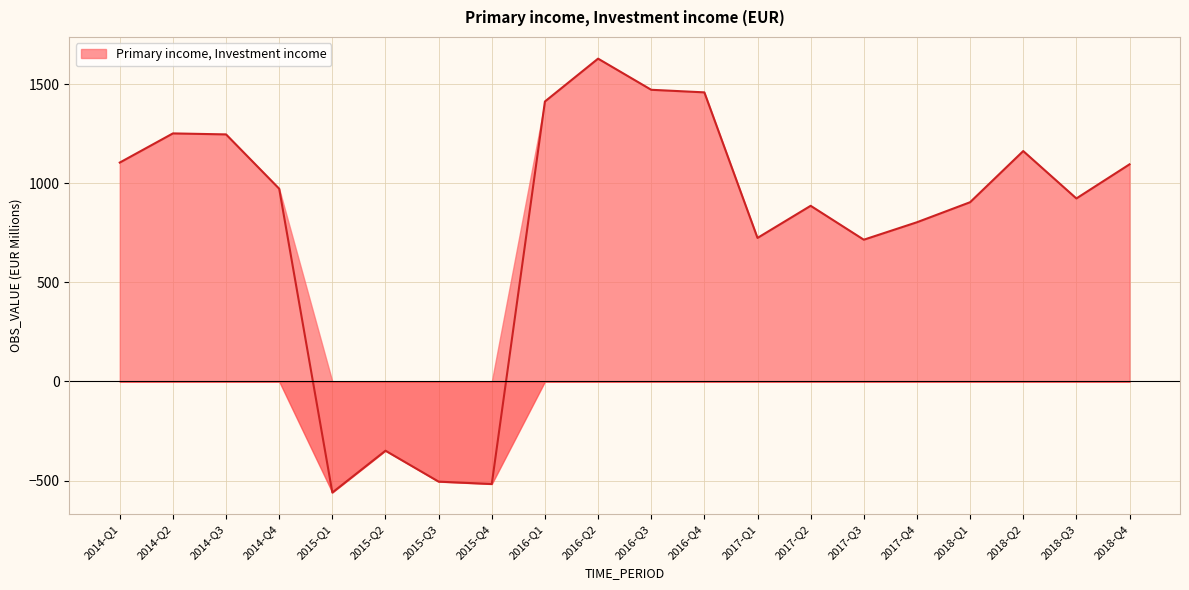

What is the difference between the values at 2014-Q1 and 2014-Q3?

142